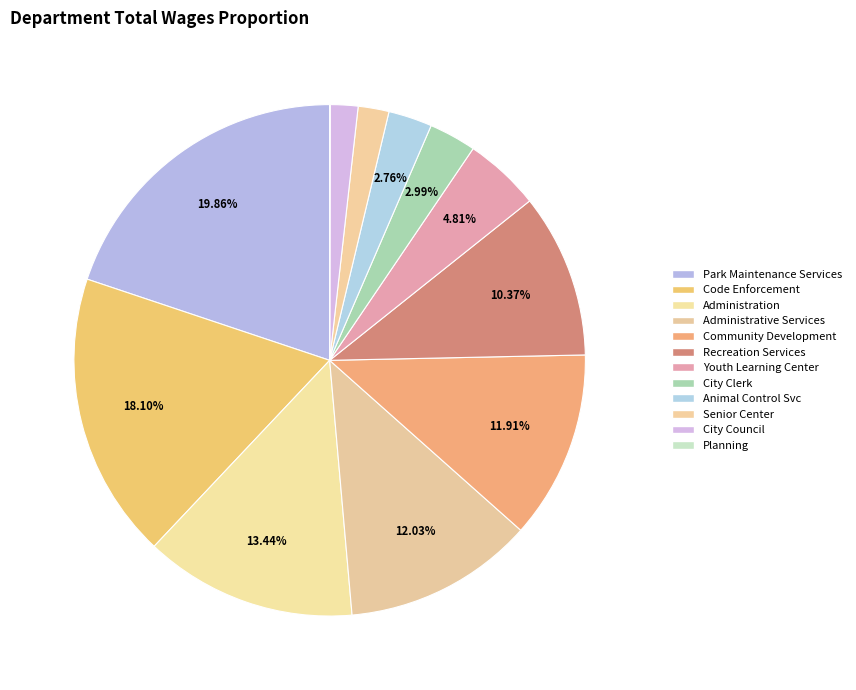

Which category has the smallest portion of the pie?

Planning